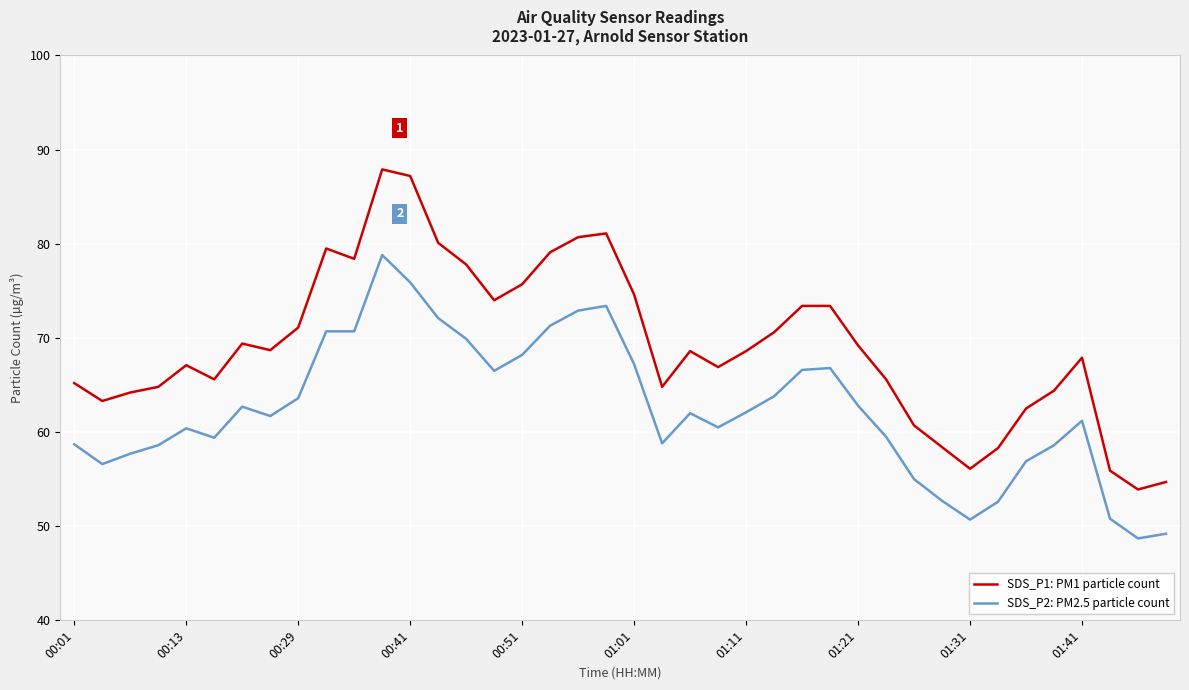

True or false: SDS_P1: PM1 particle count and SDS_P2: PM2.5 particle count cross at least once.

False